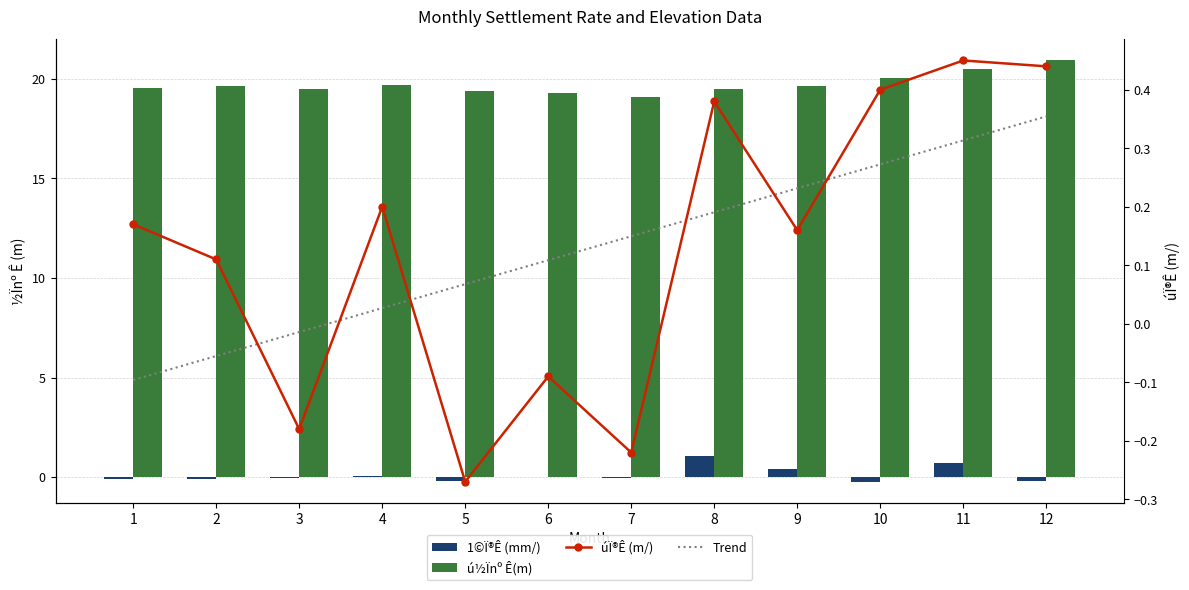

Reading left to right, what are all the values shown in this chart?

1©Ï®Ê (mm/): -0.1	-0.1	-0.0	0.1	-0.2	0.0	-0.0	1.0	0.4	-0.2	0.7	-0.2
ú½Ïnº Ê(m): 19.5	19.6	19.5	19.7	19.4	19.3	19.1	19.5	19.6	20.0	20.5	20.9
úÏ®Ê (m/): 0.2	0.1	-0.2	0.2	-0.3	-0.1	-0.2	0.4	0.2	0.4	0.5	0.4
Trend: -0.1	-0.1	-0.0	0.0	0.1	0.1	0.1	0.2	0.2	0.3	0.3	0.4